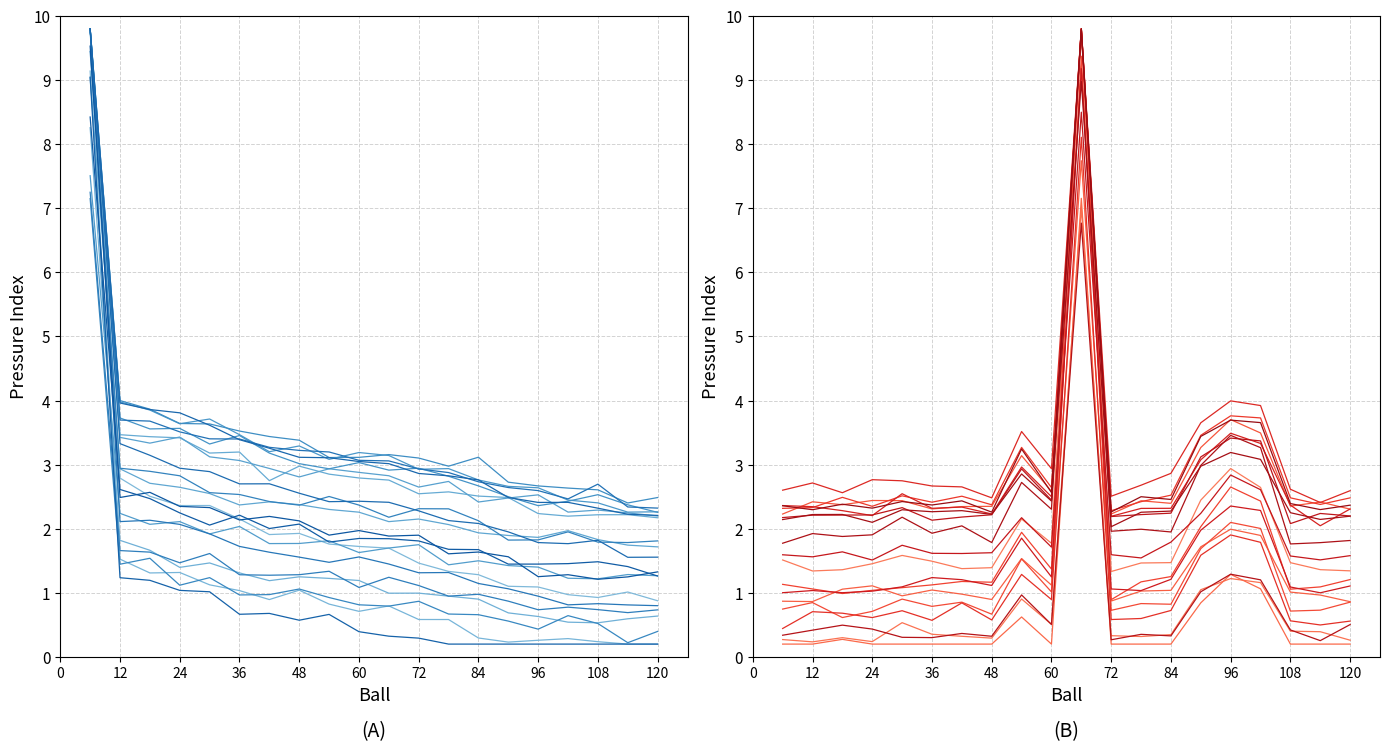

The Amount_line_1 series shows 1.5 at 14. True or false?

False